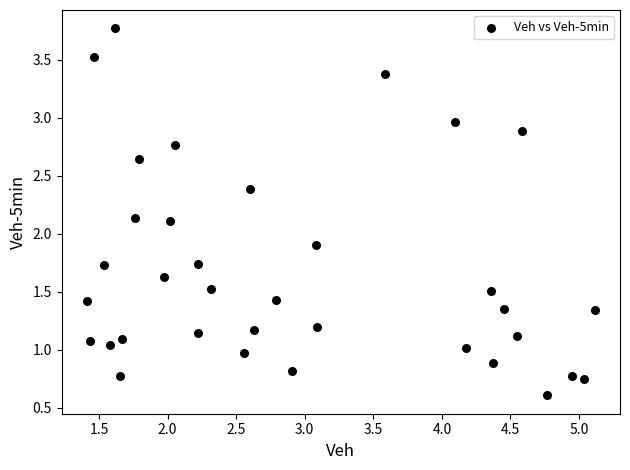

What is the range of X values (max minus min)?

3.7